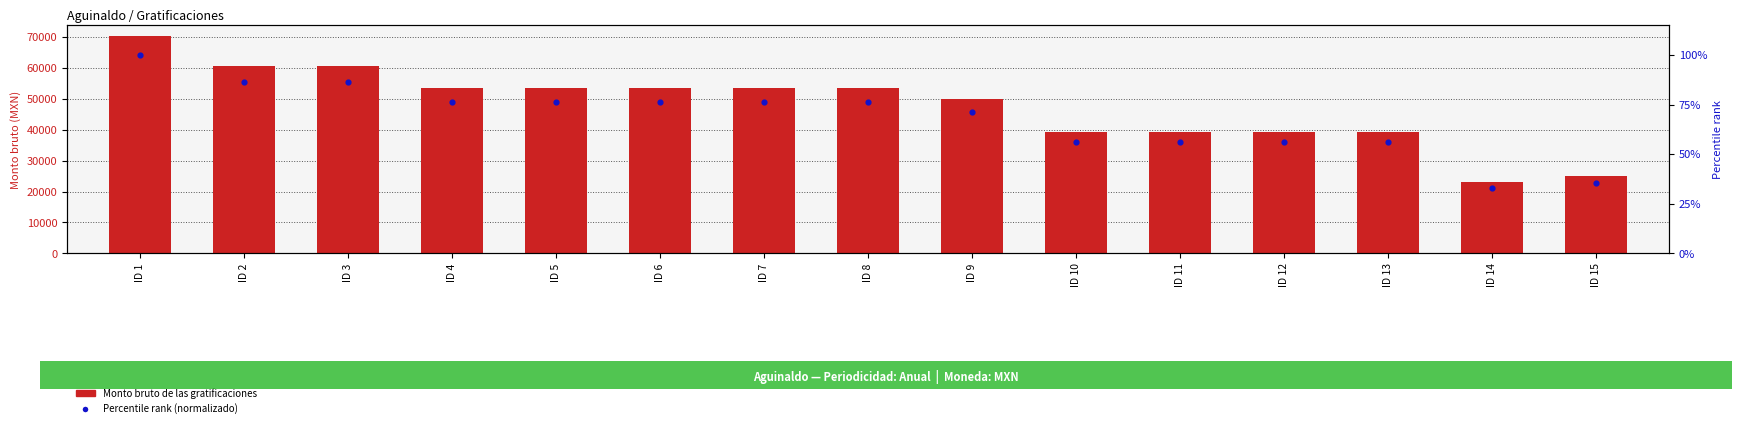

At which category is the sum across all series the highest?

ID 1